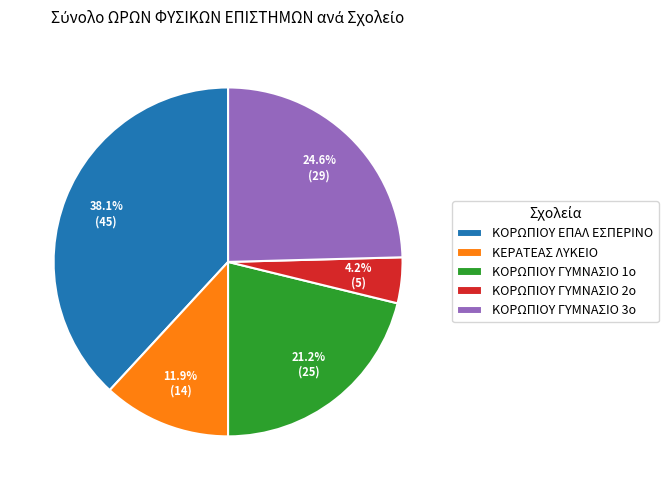

Count the number of slices in the pie.

5